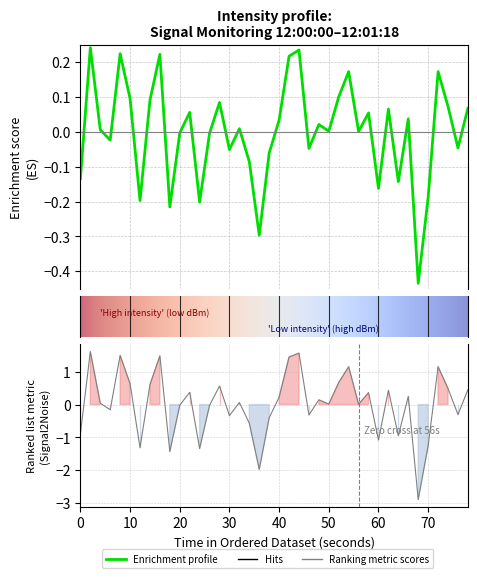

What is the smallest value displayed?

-0.4